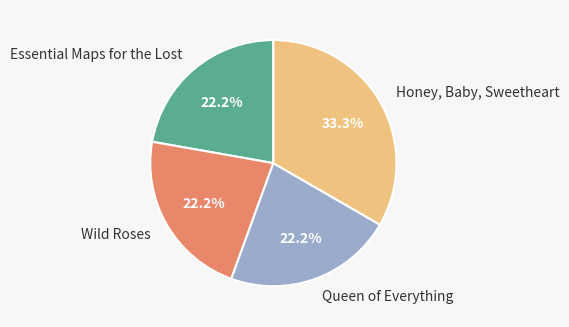

Combined, do Queen of Everything and Essential Maps for the Lost account for over 50%?

No